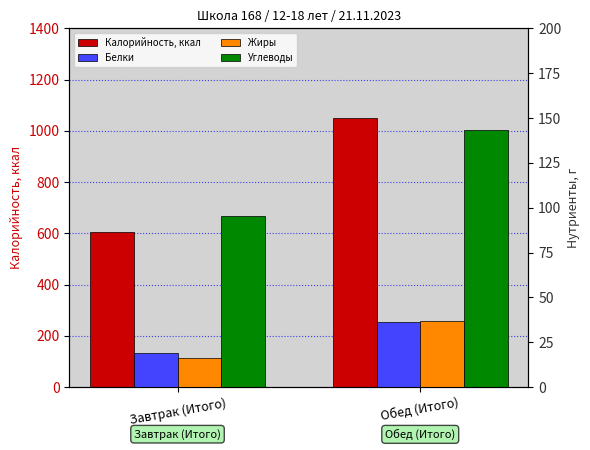

Reading right to left, list all the values displayed in this chart.

Калорийность, ккал: 1048.7	605.2
Белки: 36.1	18.9
Жиры: 36.6	16.4
Углеводы: 143.6	95.4